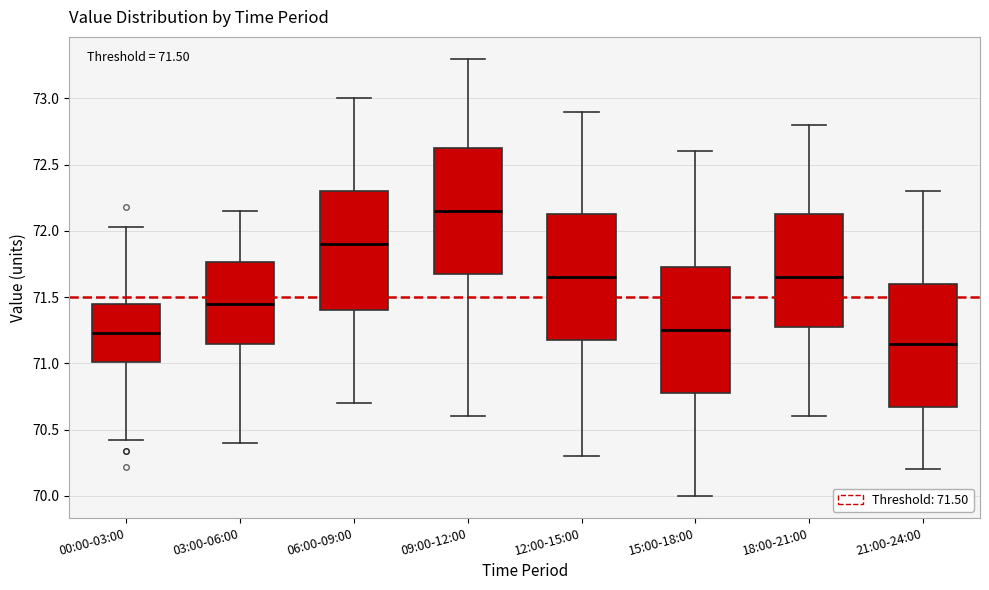

Which box's median line is the lowest?

21:00-24:00